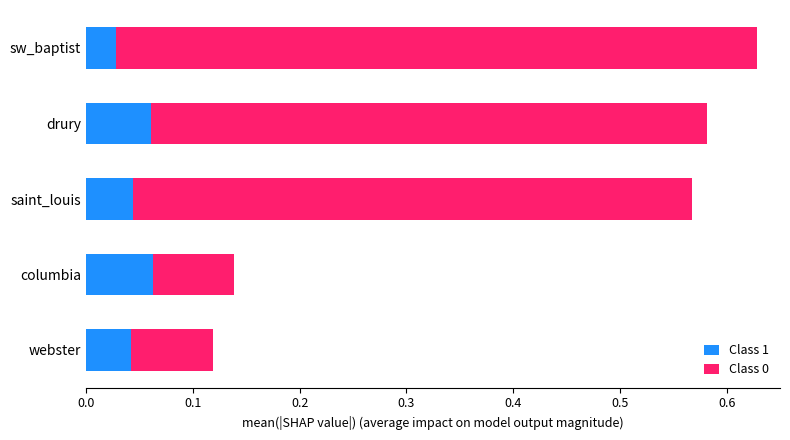

At which label is Class 1 closest to 0?

sw_baptist